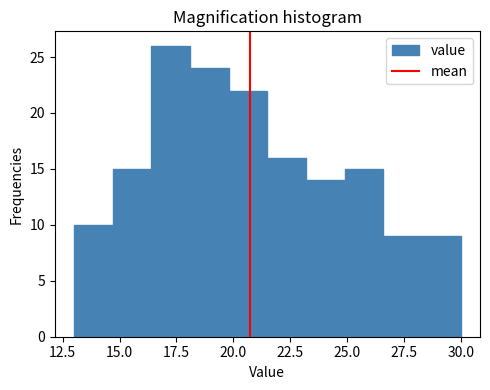

Read against the x-axis, roughly where is the centre of the tallest bar?

17.5